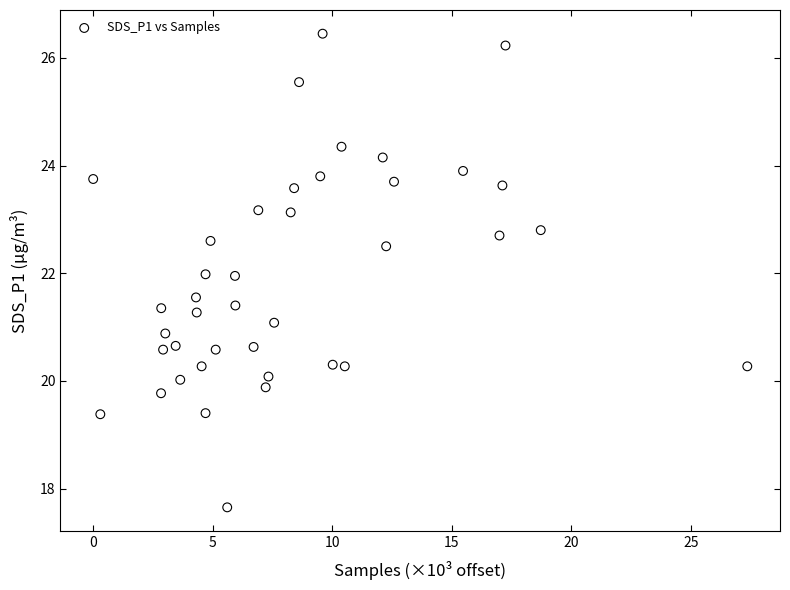

What is the range of X values (max minus min)?

27.4